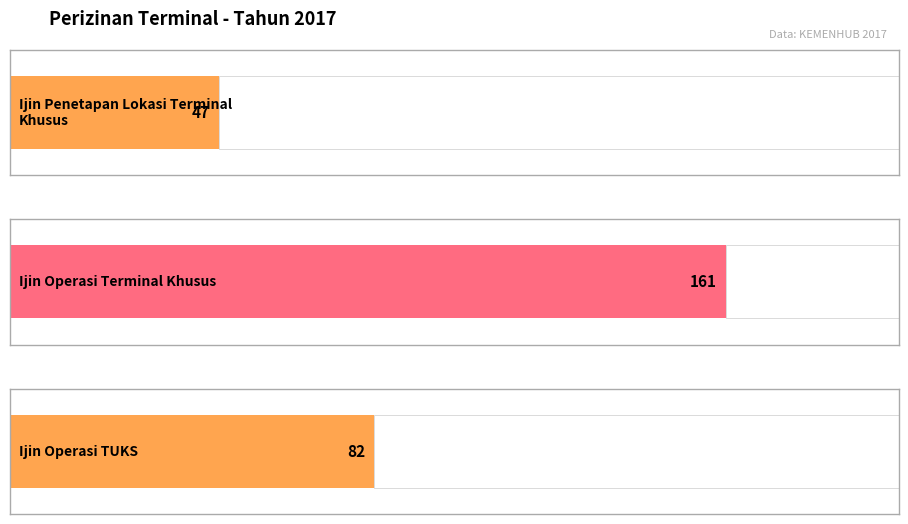

Between Ijin Penetapan Lokasi Terminal Khusus and Ijin Operasi Terminal Khusus, which is larger?

Ijin Operasi Terminal Khusus